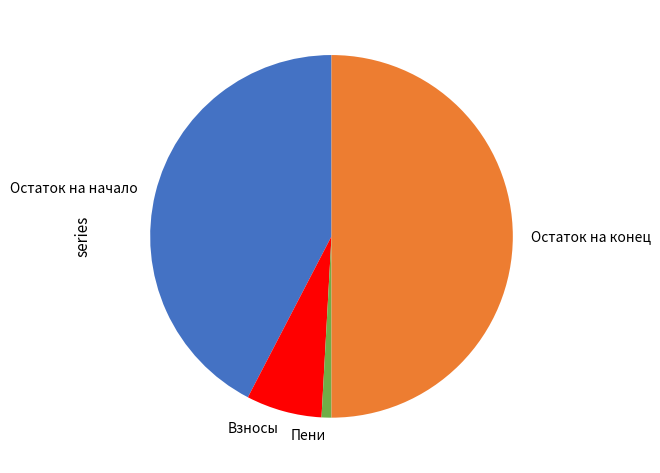

Is the sum of Остаток на начало and Взносы greater than half?

No